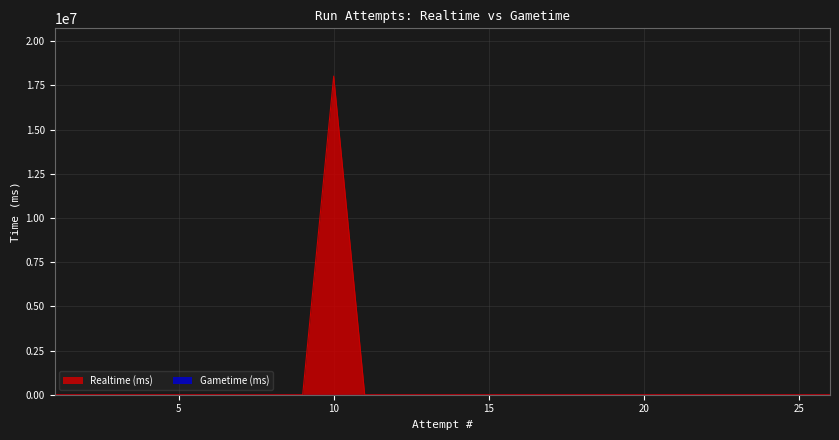

Rank the categories by value from lowest to highest.

1, 2, 3, 4, 5, 6, 7, 8, 9, 11, 12, 13, 14, 15, 16, 17, 18, 19, 20, 21, 22, 23, 24, 25, 26, 10